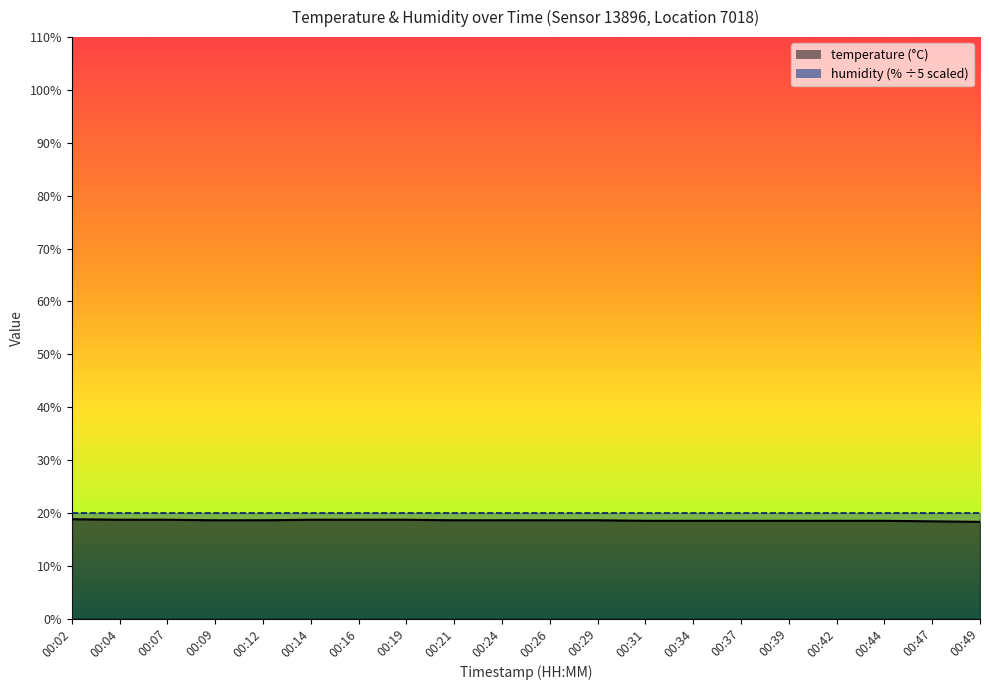

What is the smallest value displayed?

18.3